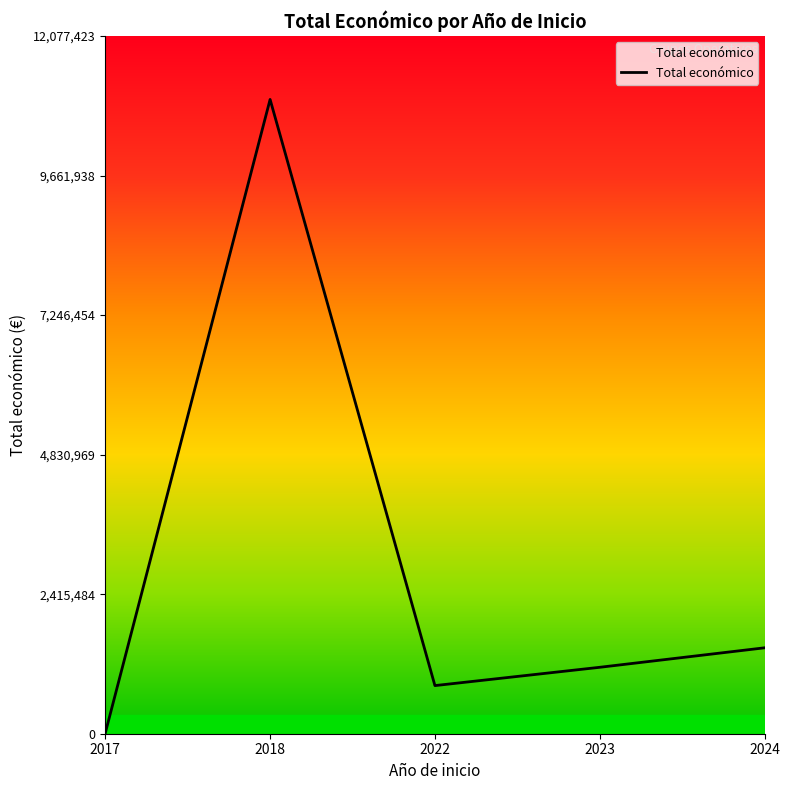

Where is the first local minimum?

2022